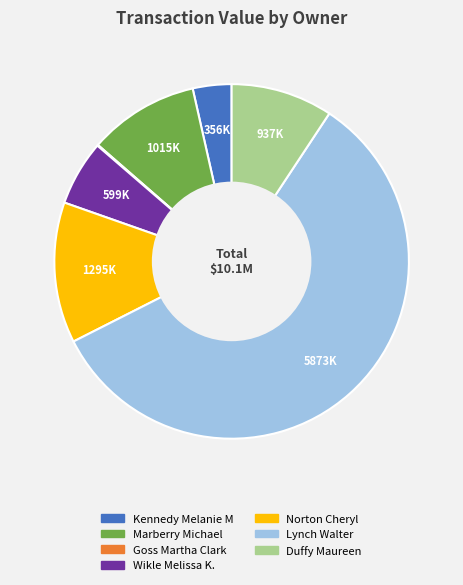

Does any single category account for the majority?

Yes